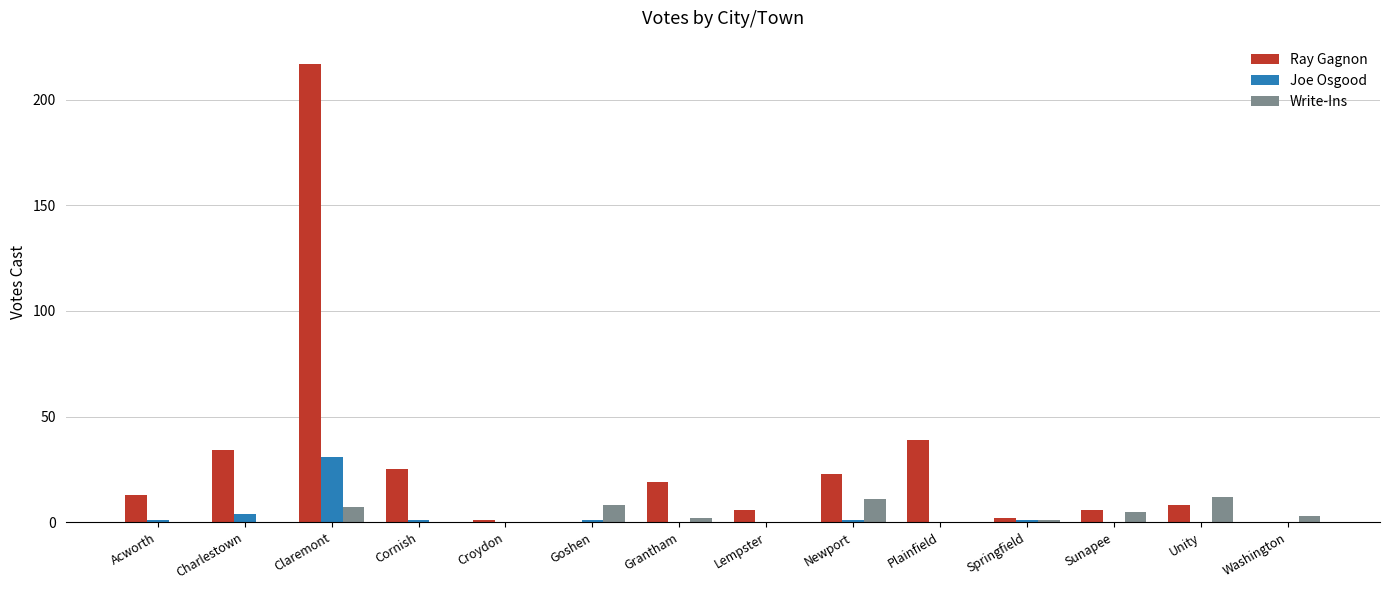

How many groups of bars are there?

14